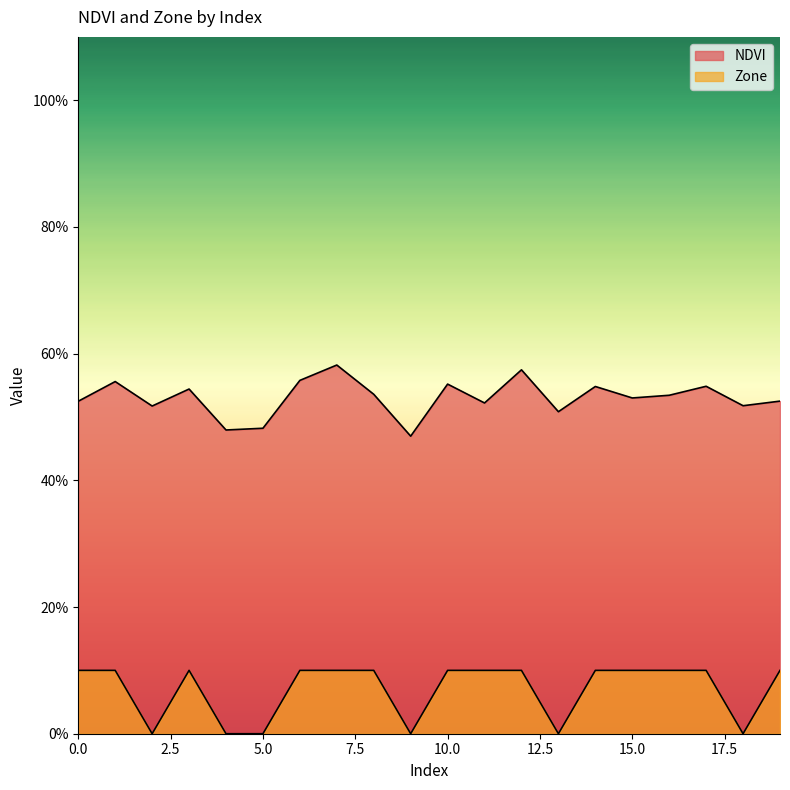

What is the difference between the Zone values at 17 and 5?

0.1